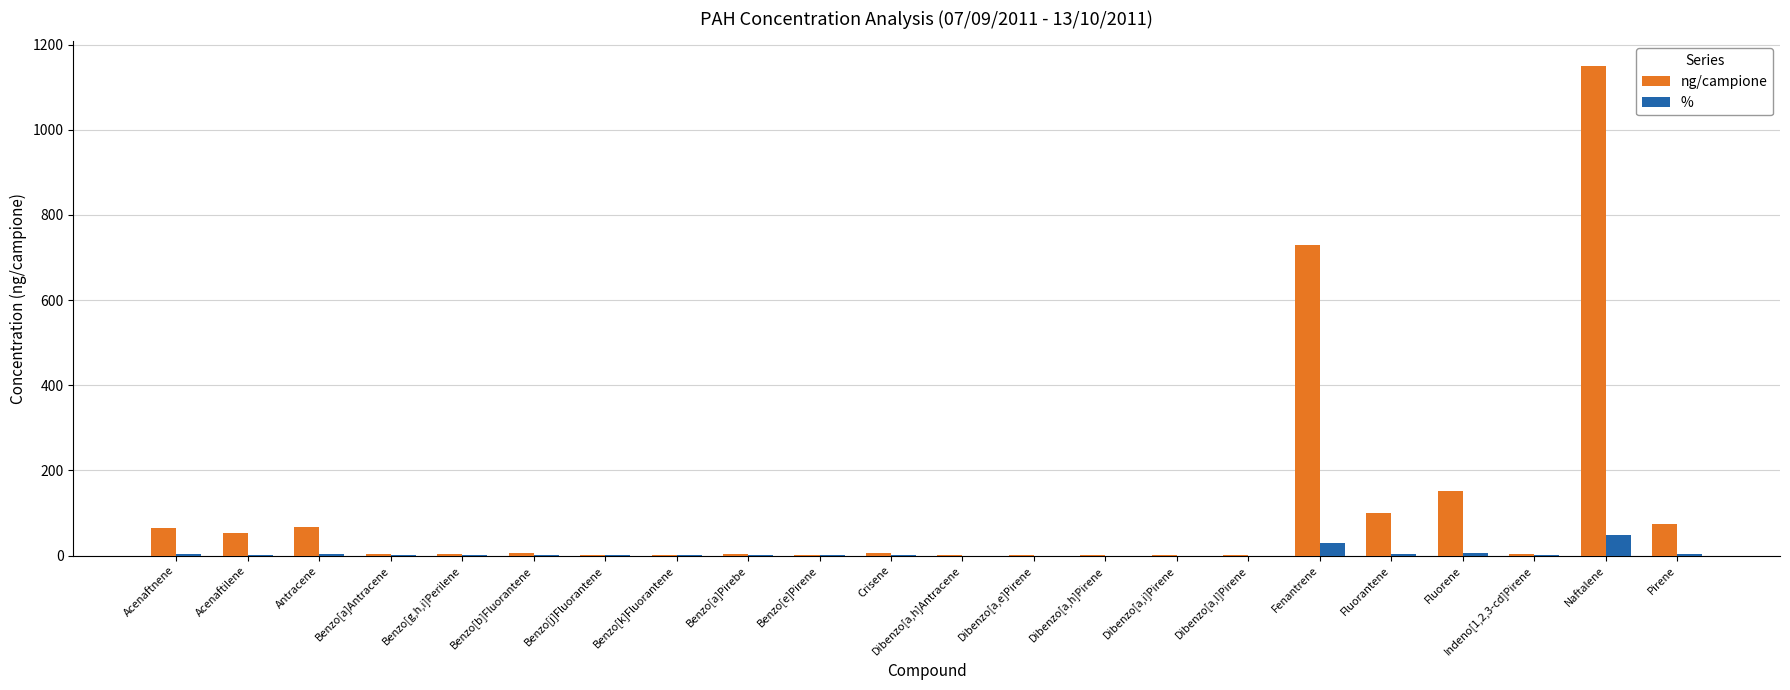

What is the difference between the % values at Acenaftnene and Dibenzo[a,l]Pirene?

2.6